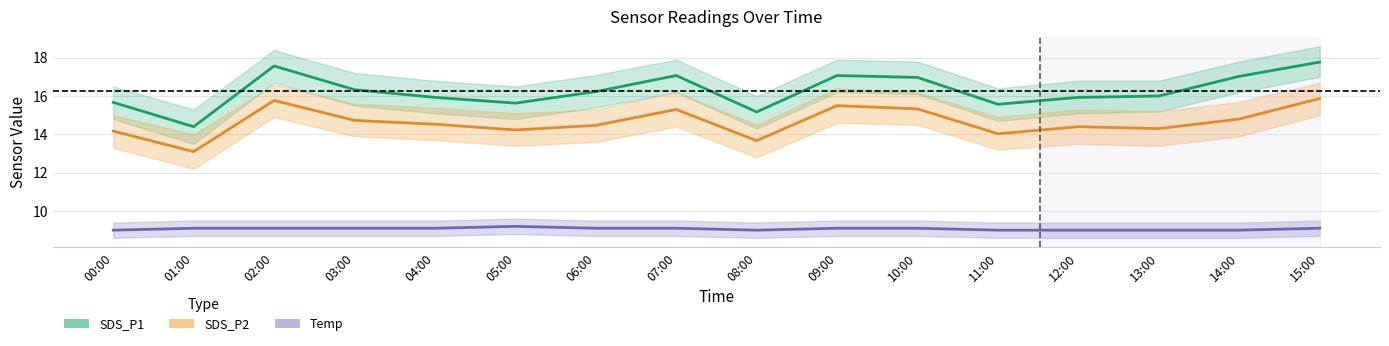

Reading left to right, transcribe all the data shown in this chart.

SDS_P1: 15.7	14.4	17.6	16.3	15.9	15.6	16.2	17.1	15.2	17.1	17.0	15.6	15.9	16.0	17.0	17.8
SDS_P2: 14.2	13.1	15.8	14.7	14.5	14.2	14.5	15.3	13.7	15.5	15.3	14.0	14.4	14.3	14.8	15.9
Temp: 9.0	9.1	9.1	9.1	9.1	9.2	9.1	9.1	9.0	9.1	9.1	9.0	9.0	9.0	9.0	9.1